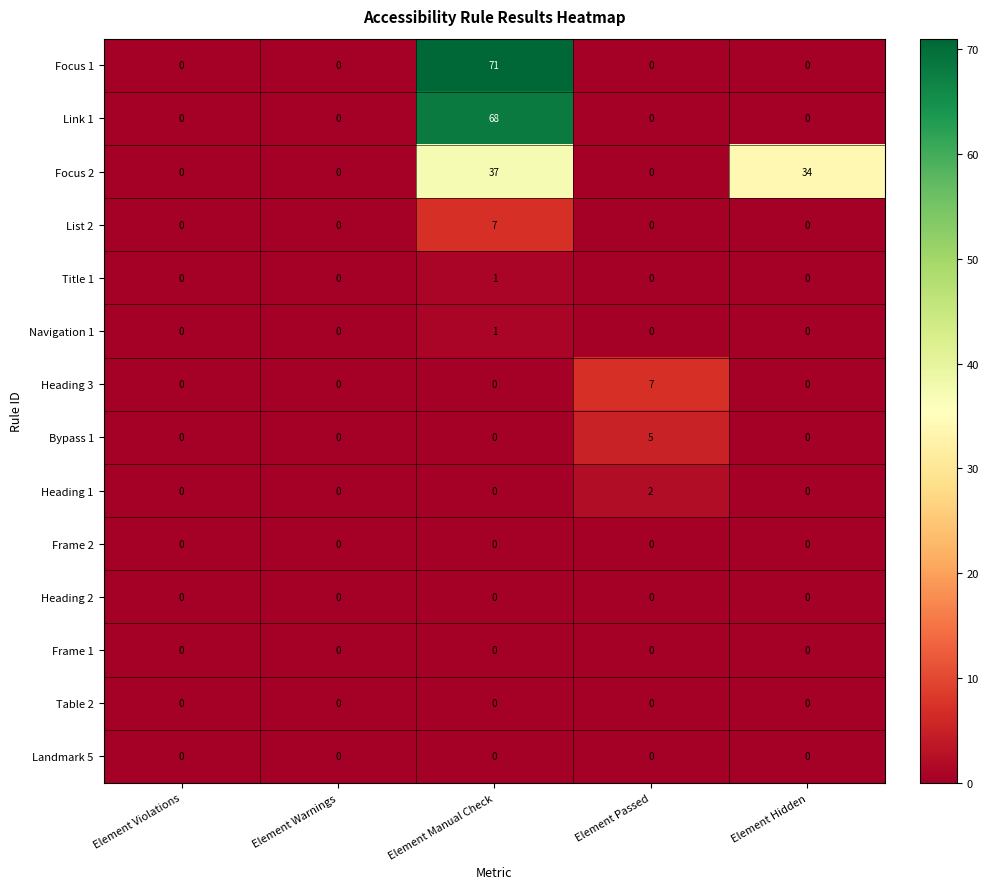

How many series are shown in this chart?

14